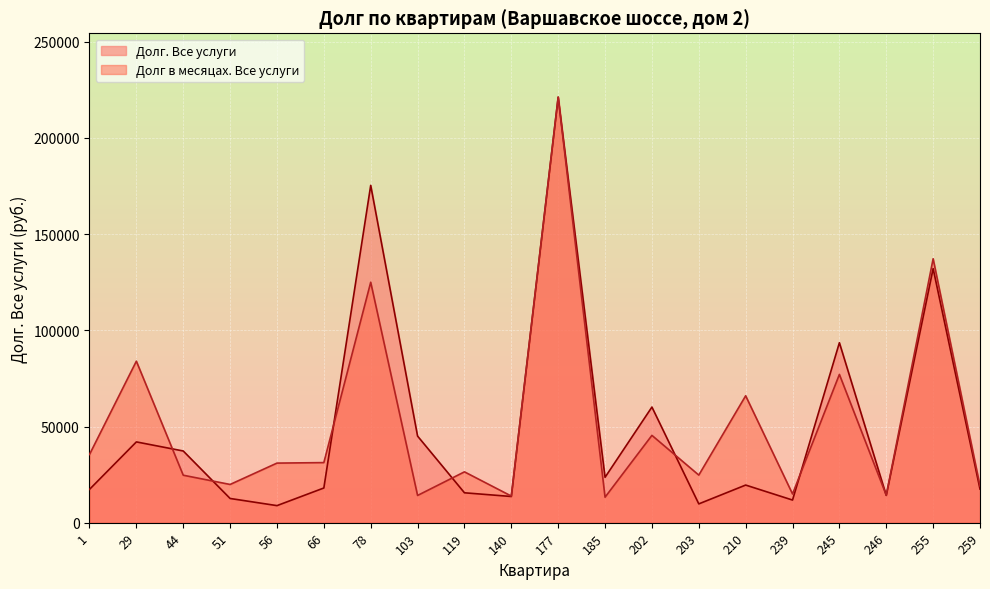

Does the chart display data point markers on the line(s)?

No